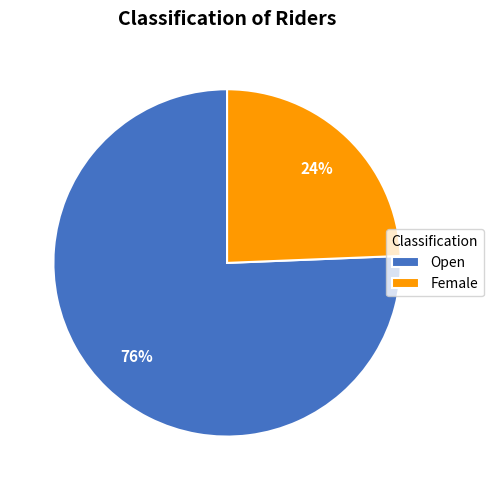

Is the sum of Open and Female greater than half?

Yes